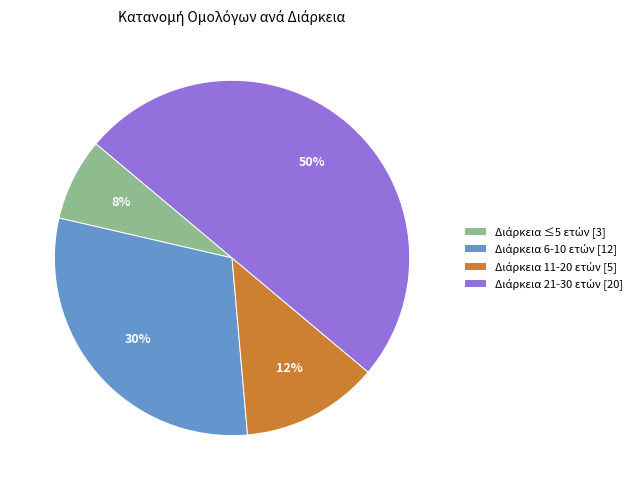

To the nearest percent, what is the average slice percentage?

25%